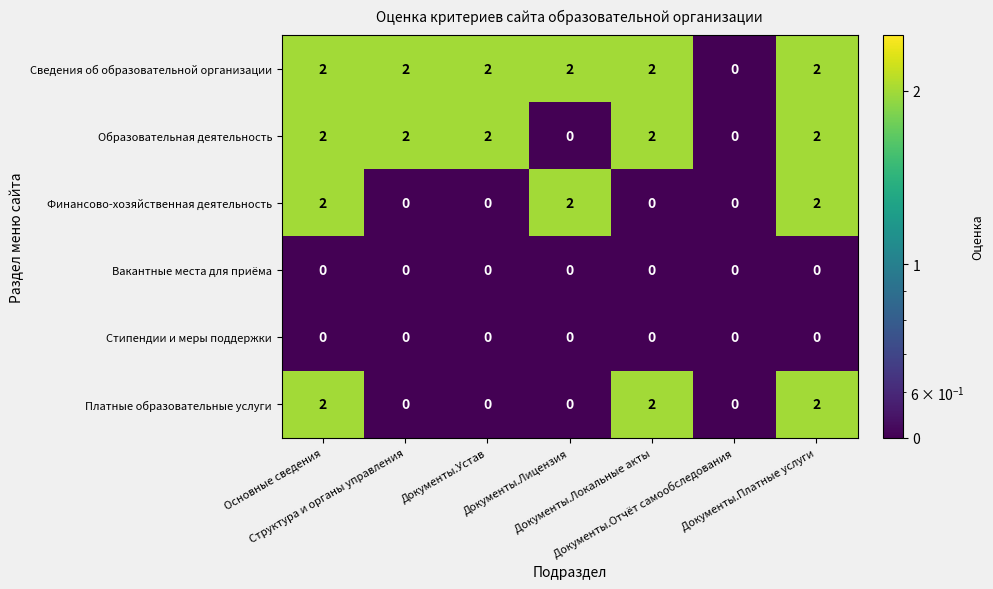

Which series has the largest total across all categories?

Сведения об образовательной организации